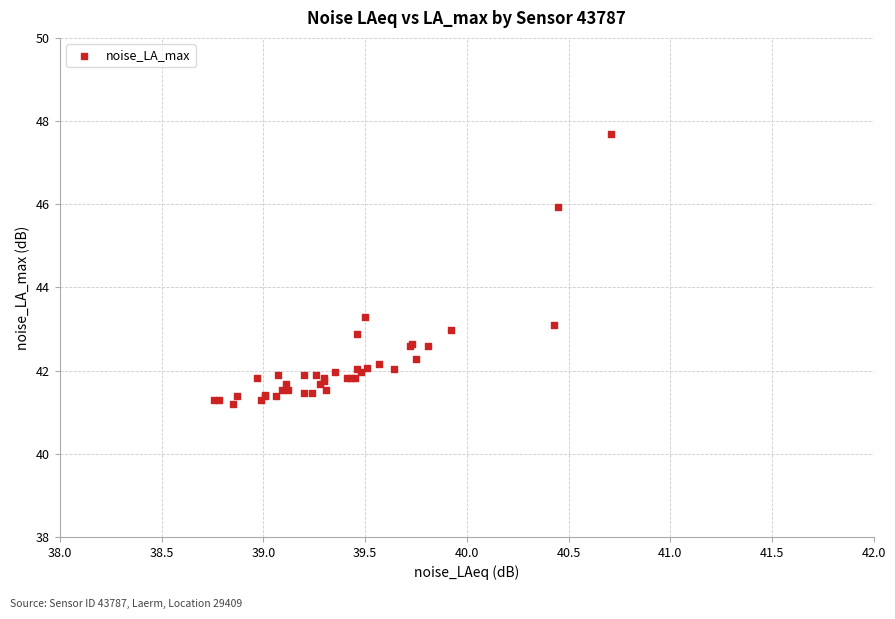

What Y value in the scatter plot is closest to 44?

43.3